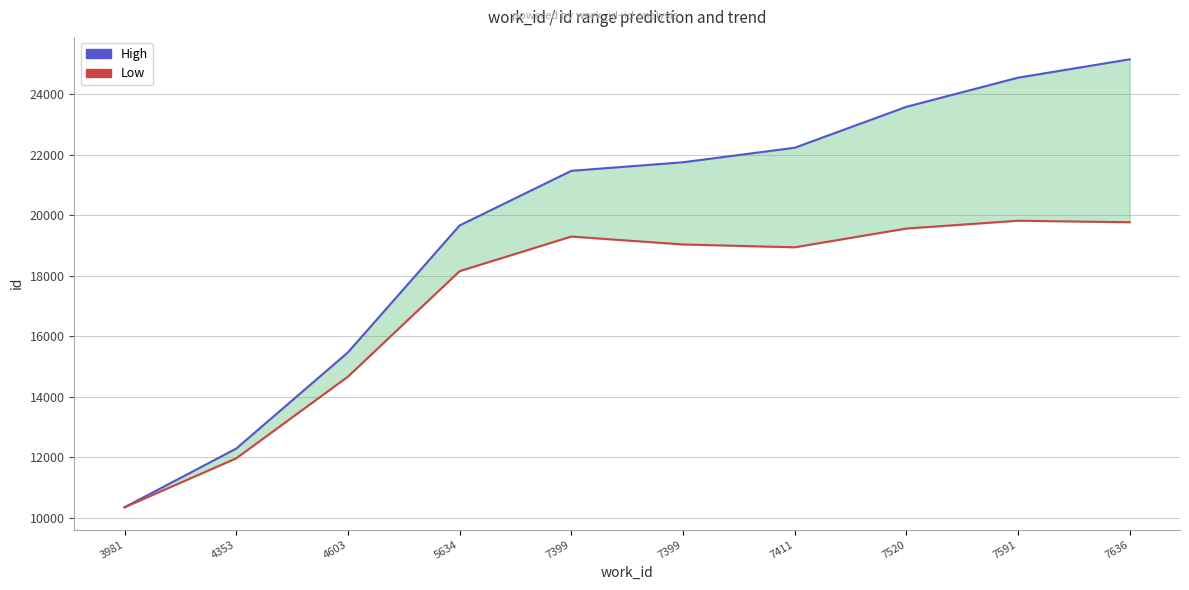

True or false: High has more than 1 points higher than both neighbors.

False